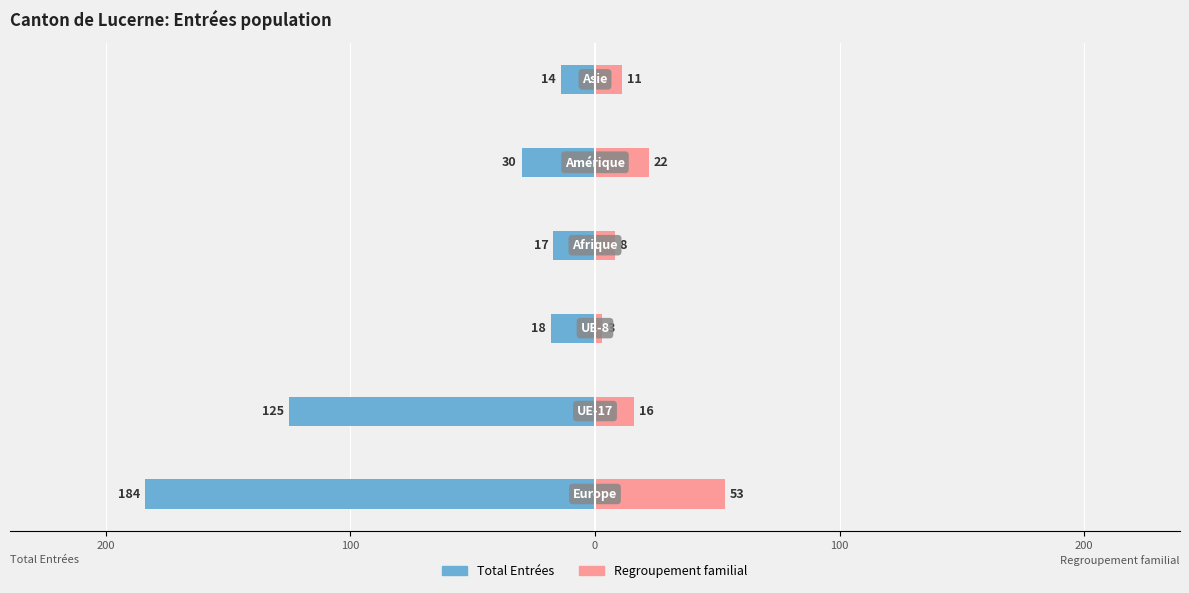

Count the number of data series in this chart.

2